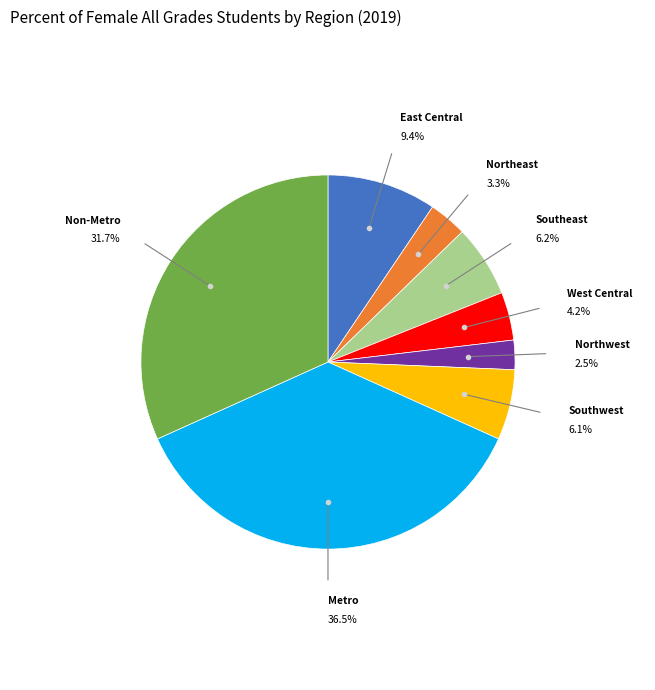

Is there any slice that represents more than half of the pie?

No